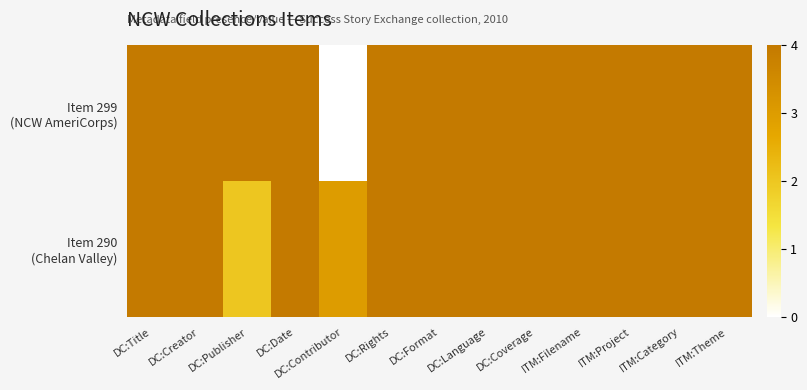

Rank the series by their average value, from lowest to highest.

Item 299 (NCW AmeriCorps), Item 290 (Chelan Valley)